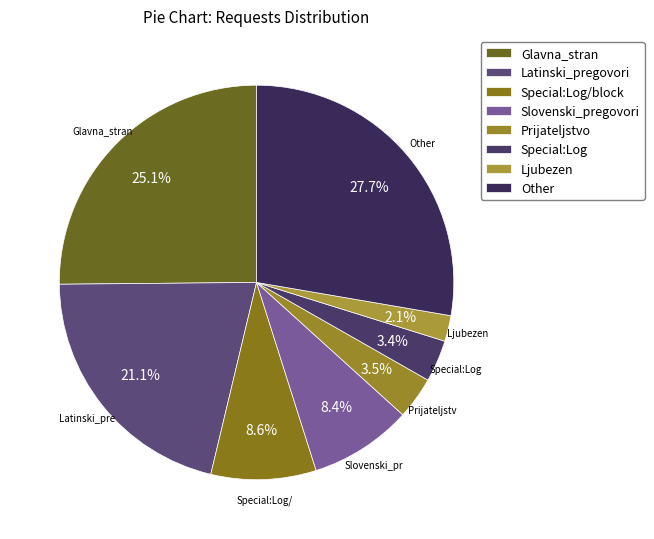

True or false: Prijateljstvo accounts for 3% of the total.

True